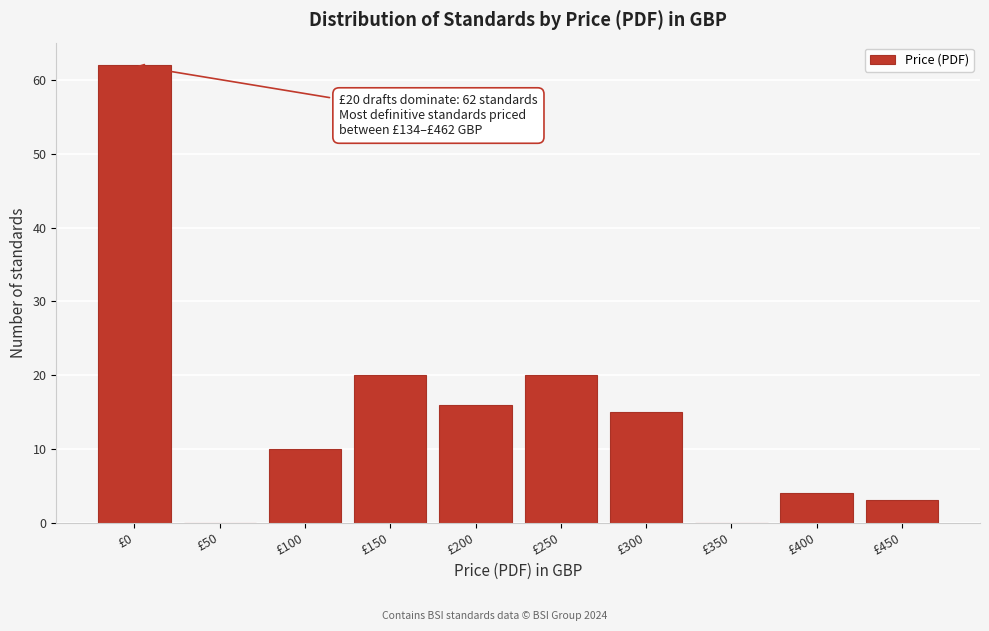

Reading right to left, list all the values displayed in this chart.

£450=3	£400=4	£350=0	£300=15	£250=20	£200=16	£150=20	£100=10	£50=0	£0=62